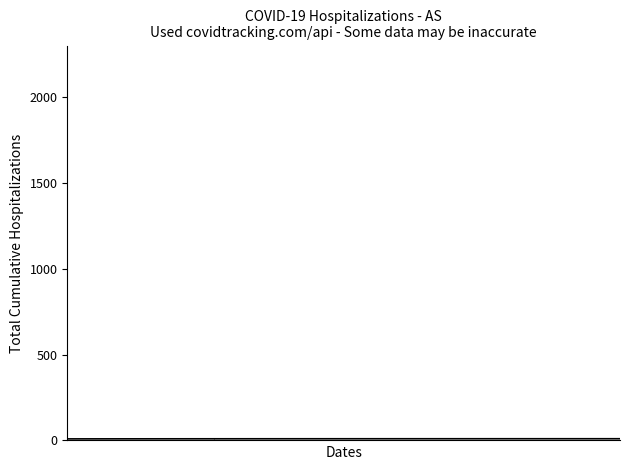

True or false: the data has more than 0 interior local peaks.

True